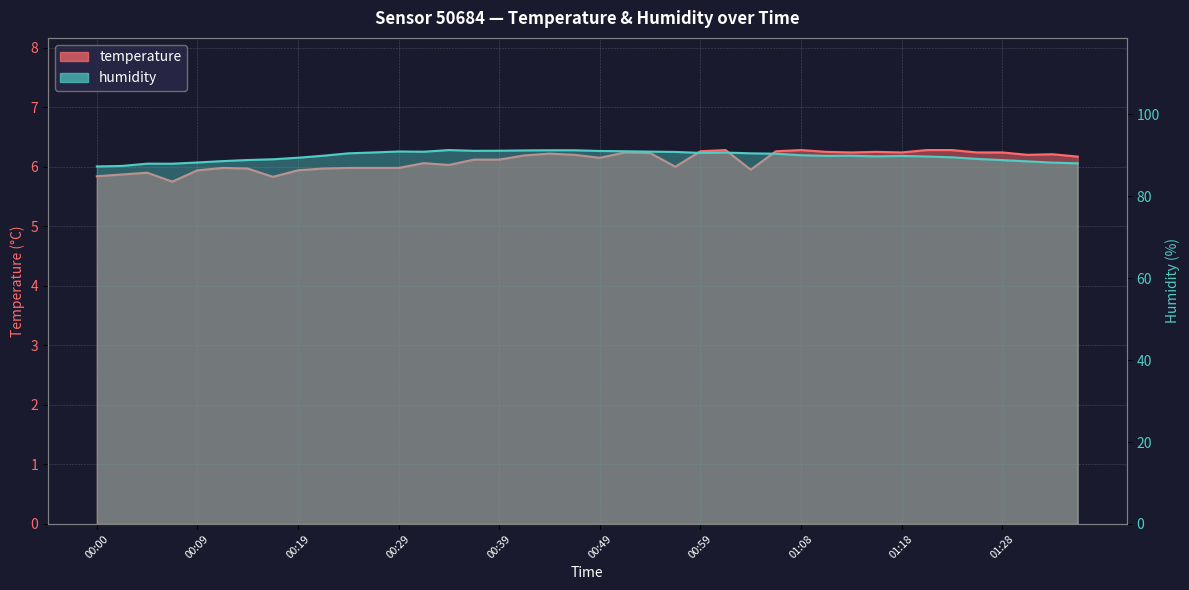

True or false: temperature and humidity cross at least once.

False